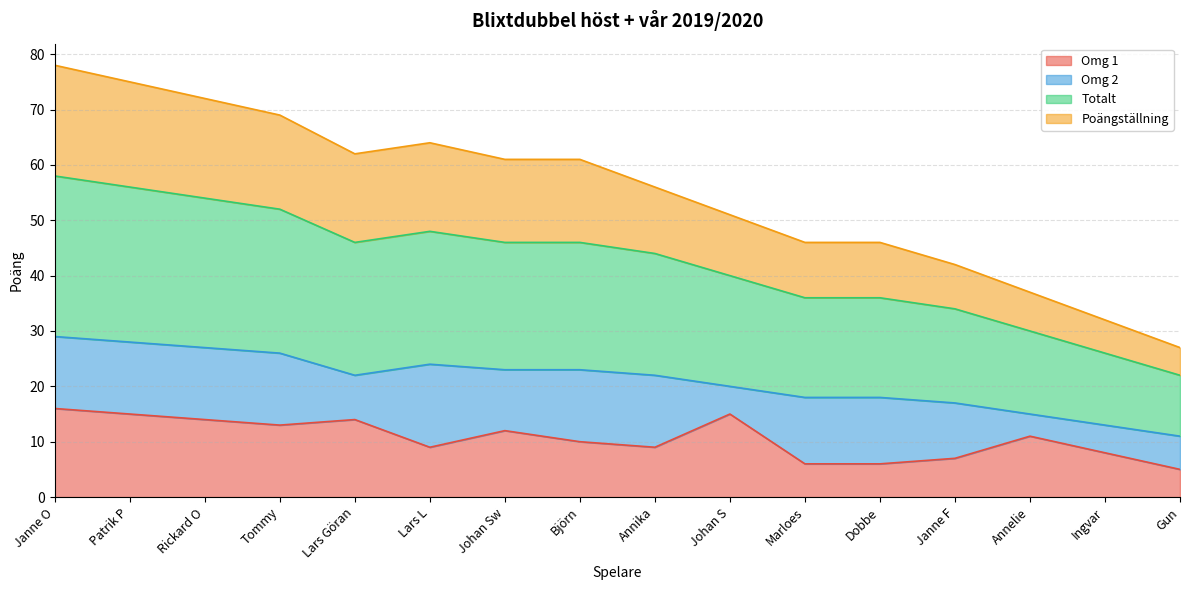

Does the chart have visible grid lines?

Yes